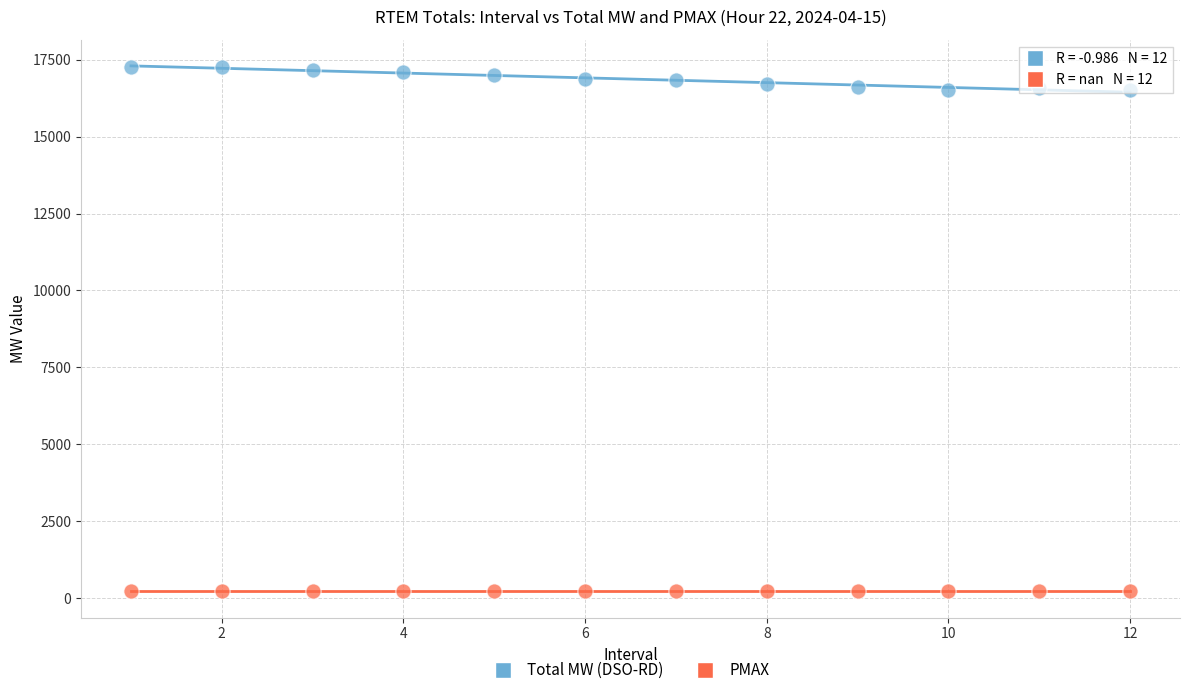

Which series contains the highest Y value?

Total MW (DSO-RD)